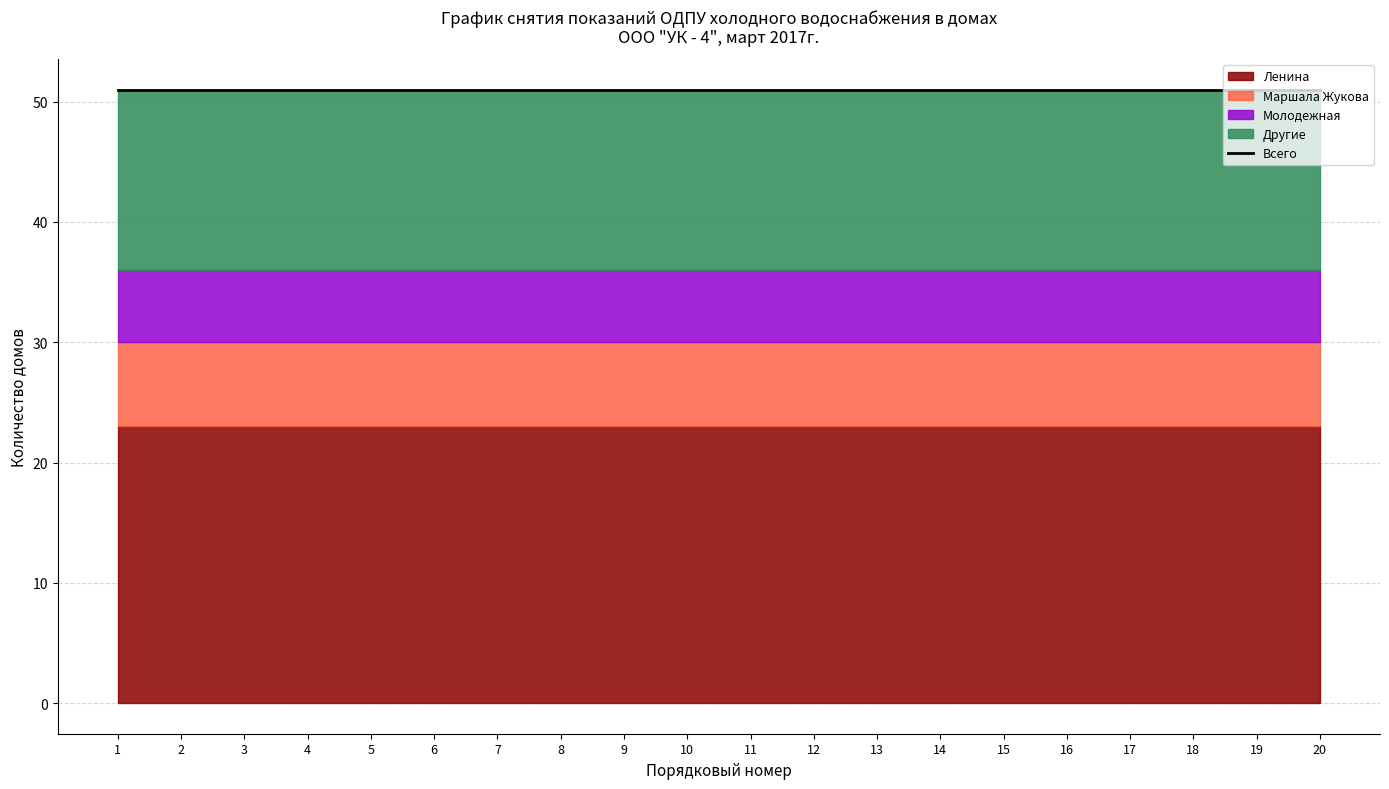

Does the chart have visible grid lines?

Yes